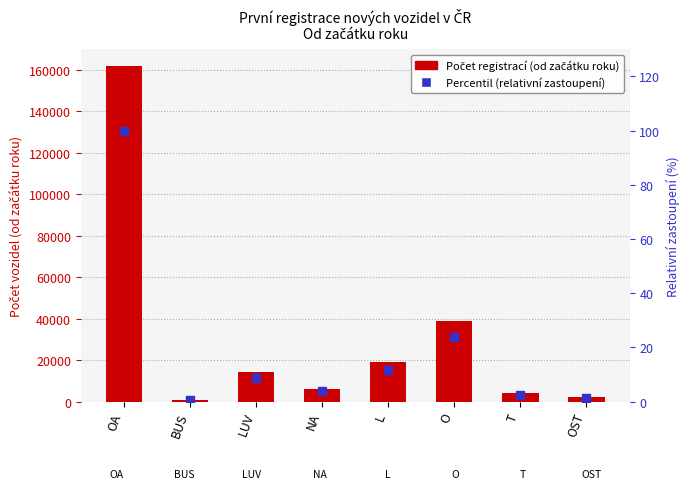

Which series has the widest spread of Y values?

Od začátku roku